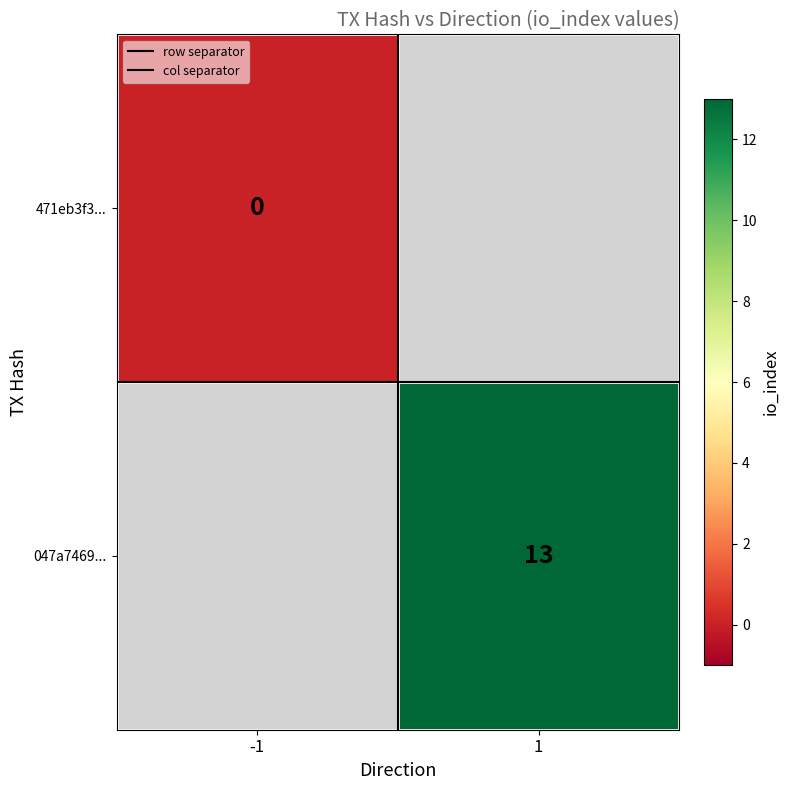

The row separator series shows 0.7 at -1. True or false?

False